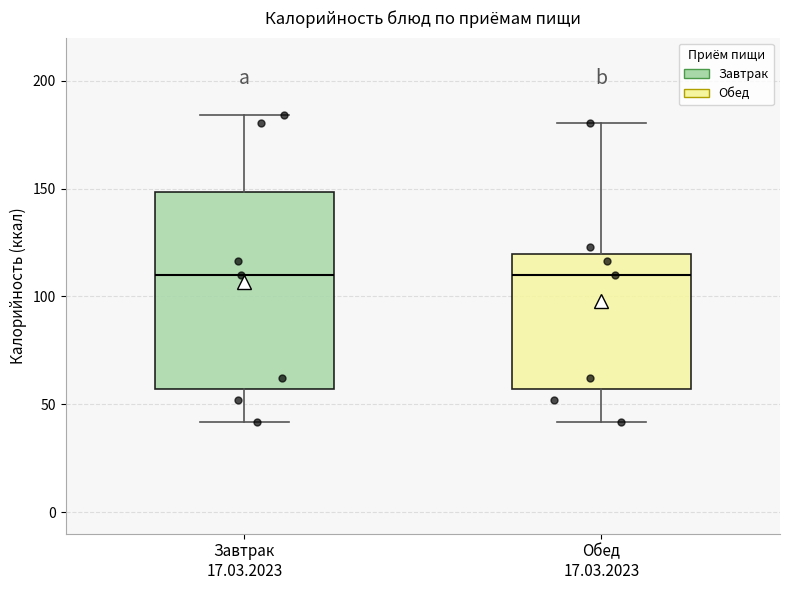

Reading left to right, transcribe this box plot: for each box, give where its median line is, the range the box spans, and where its two whiskers end, as read against the y-axis. The values are not printed on the chart, so give them approximately, as read against the axis.

Завтрак 17.03.2023: median 110, box 55 to 150, whiskers 40 to 185
Обед 17.03.2023: median 110, box 55 to 120, whiskers 40 to 180